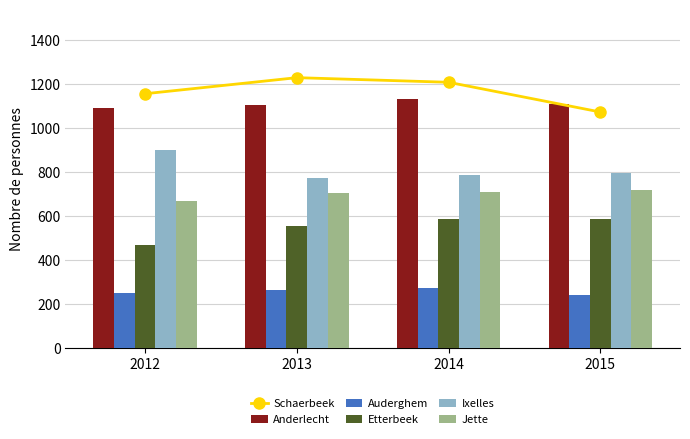

Where is Schaerbeek nearest to the value 1151?

2012